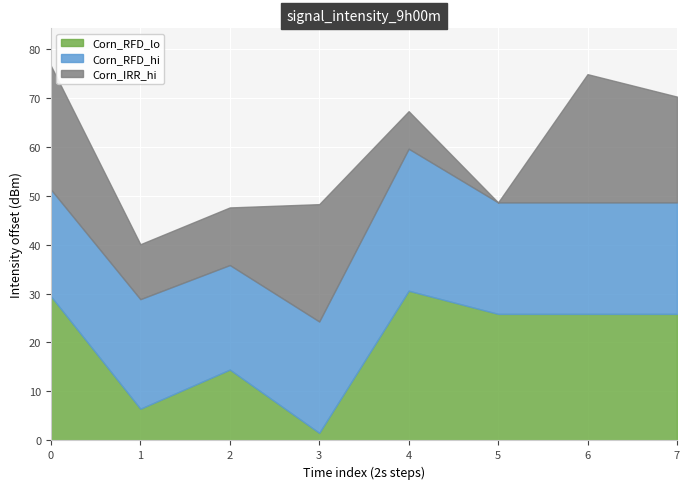

Which category has the lowest value in the Corn_RFD_lo series?

3